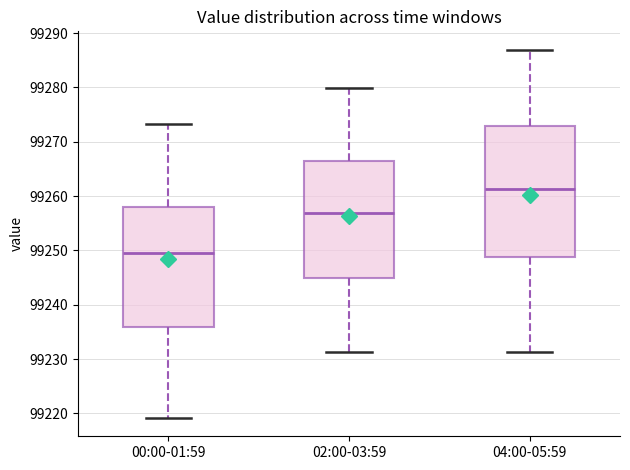

Reading left to right, read every box against the y-axis: the position of its median line, the range the box covers, and the ends of its whiskers. The values are not printed on the chart, so give them approximately, as read against the axis.

00:00-01:59: median 99250, box 99236 to 99258, whiskers 99219 to 99273
02:00-03:59: median 99257, box 99245 to 99267, whiskers 99231 to 99280
04:00-05:59: median 99261, box 99249 to 99273, whiskers 99231 to 99287